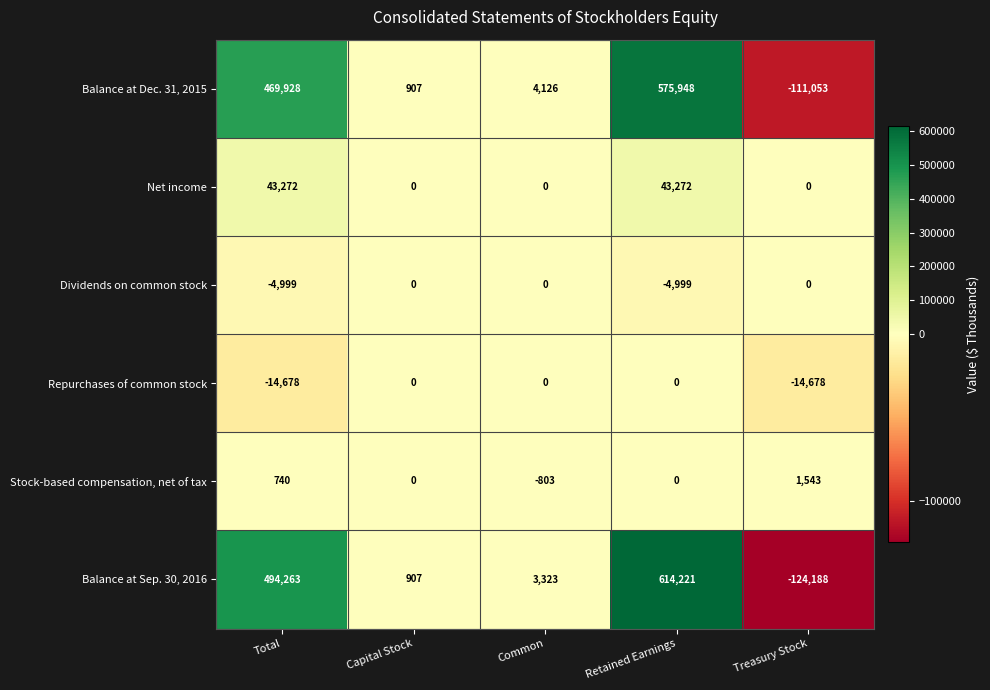

At Total, list the series in order from smallest to largest.

Repurchases of common stock, Dividends on common stock, Stock-based compensation, net of tax, Net income, Balance at Dec. 31, 2015, Balance at Sep. 30, 2016